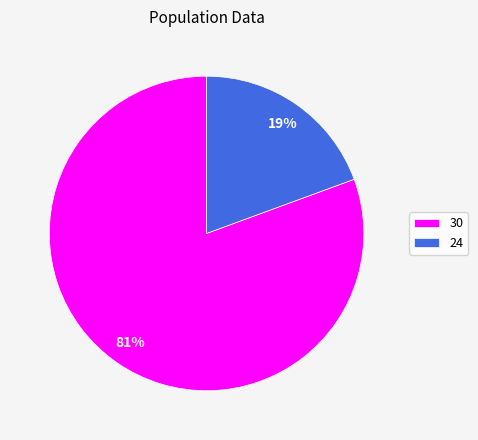

Rank the categories by value from highest to lowest.

30, 24